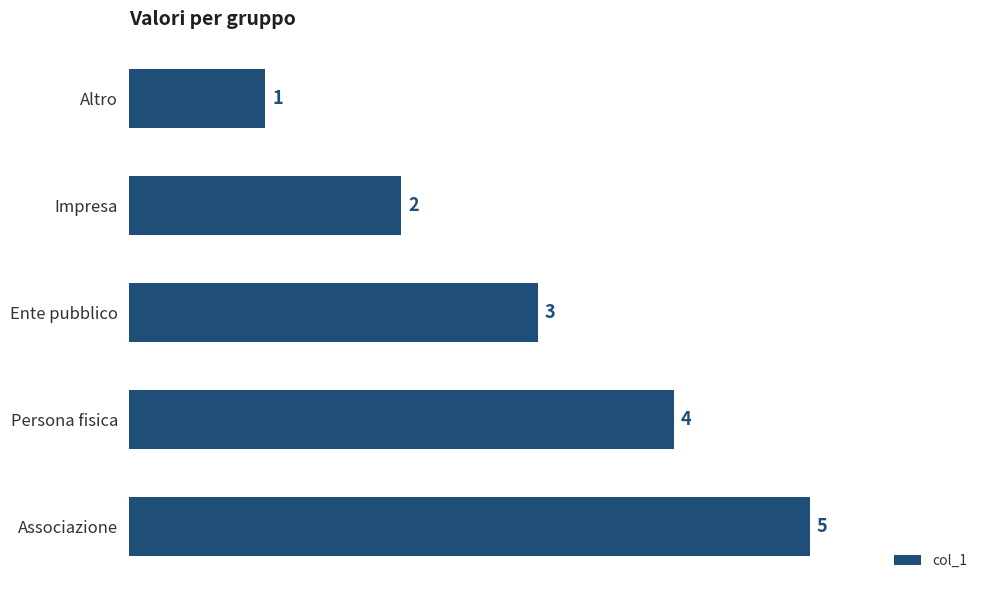

What is the sum of the values at Altro and Persona fisica?

5